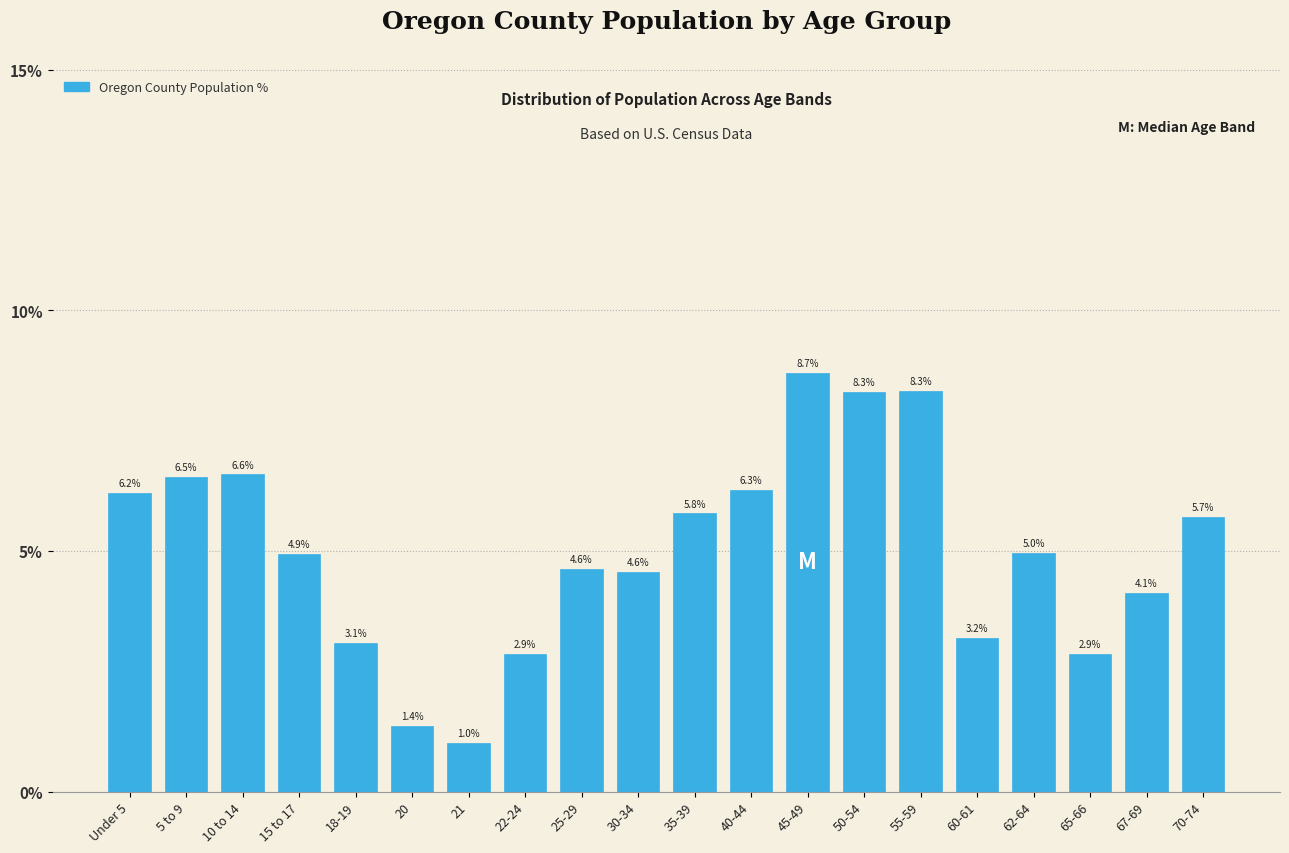

Reading left to right, list all the values displayed in this chart.

Under 5=6.2	5 to 9=6.5	10 to 14=6.6	15 to 17=4.9	18-19=3.1	20=1.4	21=1.0	22-24=2.9	25-29=4.6	30-34=4.6	35-39=5.8	40-44=6.3	45-49=8.7	50-54=8.3	55-59=8.3	60-61=3.2	62-64=5.0	65-66=2.9	67-69=4.1	70-74=5.7